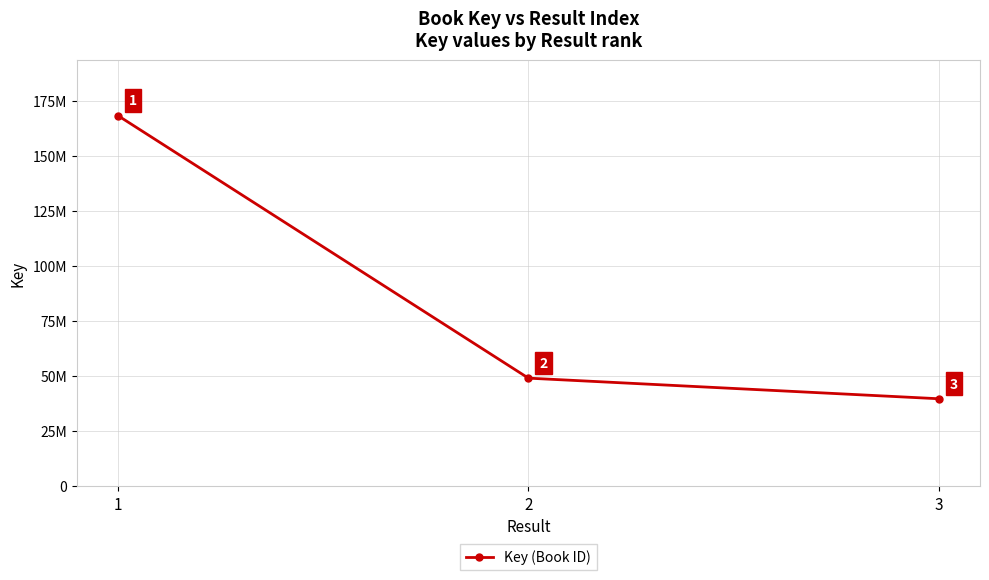

Does the chart have visible grid lines?

Yes